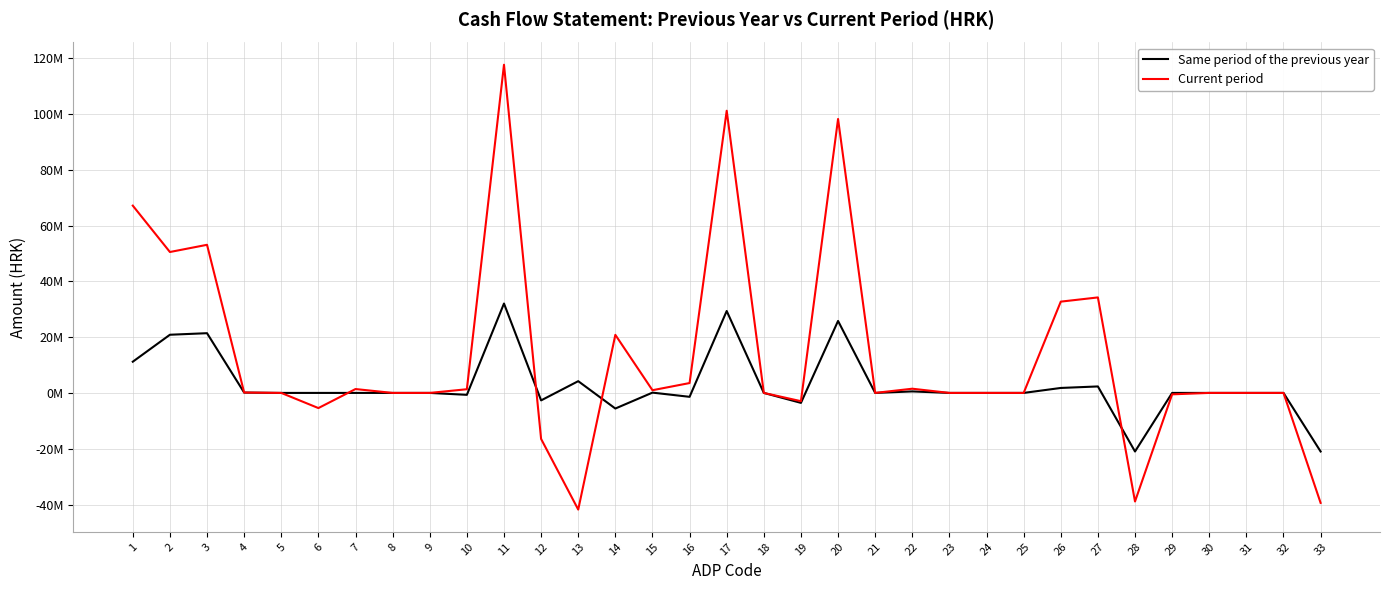

How many times do Same period of the previous year and Current period cross each other?

4